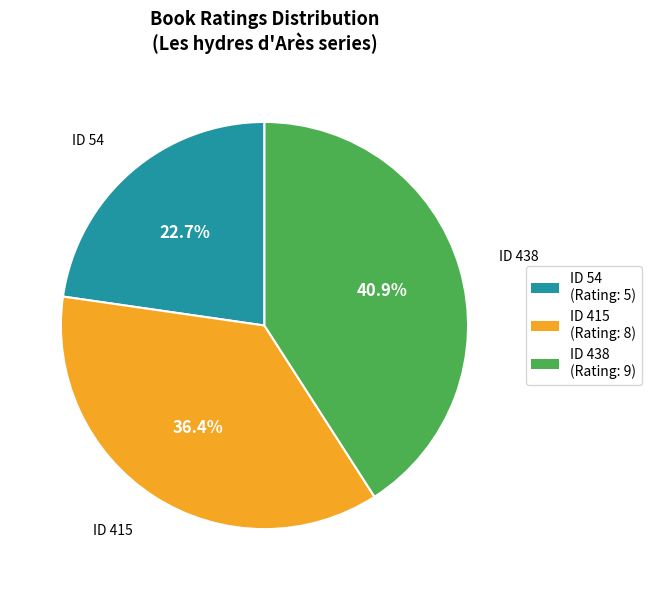

Is there a majority slice in this chart?

No